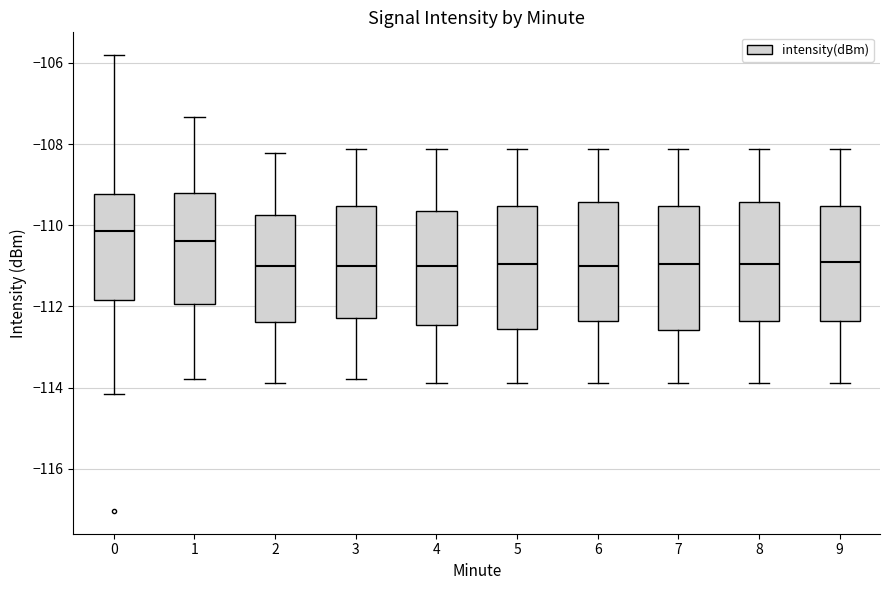

Reading left to right, read every box against the y-axis: the position of its median line, the range the box covers, and the ends of its whiskers. The values are not printed on the chart, so give them approximately, as read against the axis.

0: median -110.2, box -111.8 to -109.2, whiskers -114.2 to -105.8
1: median -110.4, box -112.0 to -109.2, whiskers -113.8 to -107.4
2: median -111.0, box -112.4 to -109.8, whiskers -113.8 to -108.2
3: median -111.0, box -112.2 to -109.6, whiskers -113.8 to -108.2
4: median -111.0, box -112.4 to -109.6, whiskers -113.8 to -108.2
5: median -111.0, box -112.6 to -109.6, whiskers -113.8 to -108.2
6: median -111.0, box -112.4 to -109.4, whiskers -113.8 to -108.2
7: median -111.0, box -112.6 to -109.6, whiskers -113.8 to -108.2
8: median -111.0, box -112.4 to -109.4, whiskers -113.8 to -108.2
9: median -110.8, box -112.4 to -109.6, whiskers -113.8 to -108.2